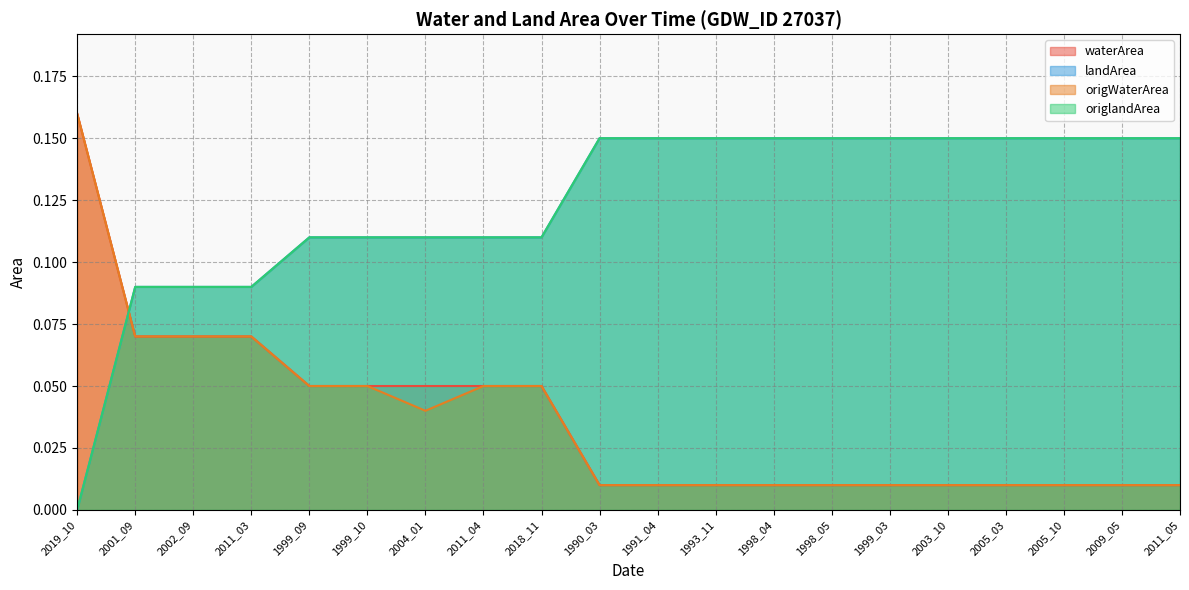

What are all the series names shown in the legend?

waterArea, landArea, origWaterArea, origlandArea